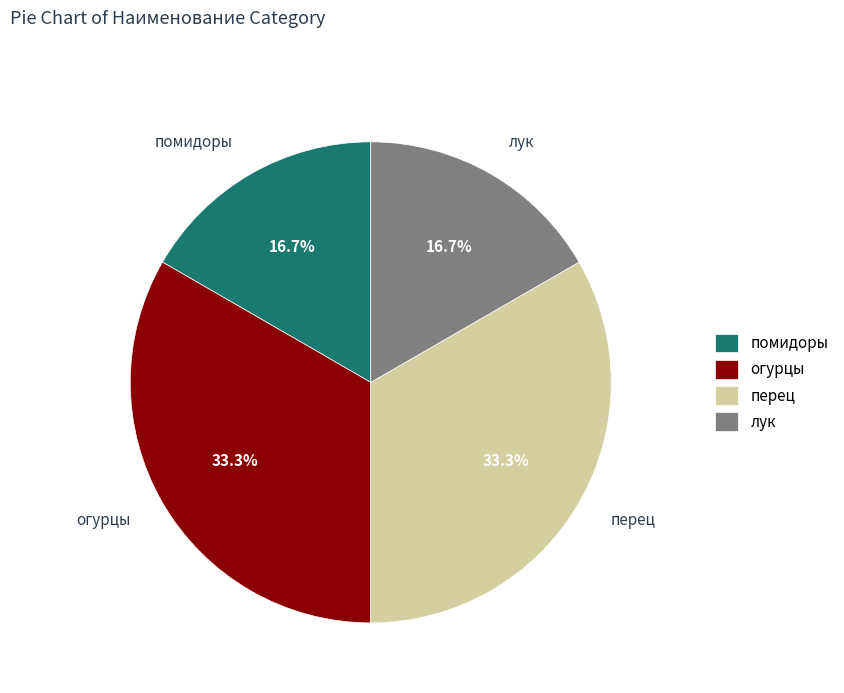

Is there any slice that represents more than half of the pie?

No